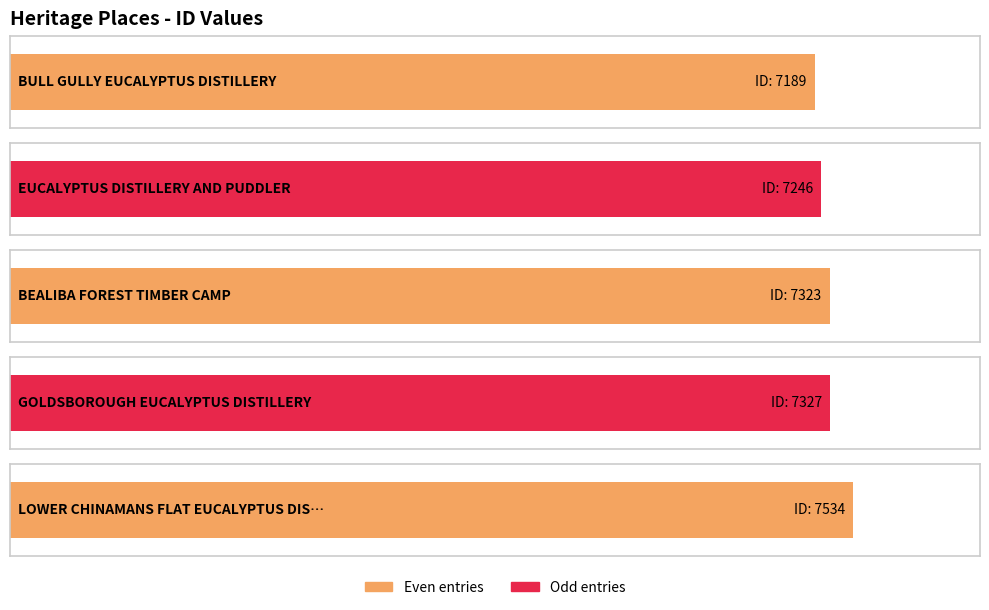

Reading right to left, transcribe all the data shown in this chart.

LOWER CHINAMANS FLAT EUCALYPTUS DISTILLERY=7534	GOLDSBOROUGH EUCALYPTUS DISTILLERY=7327	BEALIBA FOREST TIMBER CAMP=7323	EUCALYPTUS DISTILLERY AND PUDDLER=7246	BULL GULLY EUCALYPTUS DISTILLERY=7189